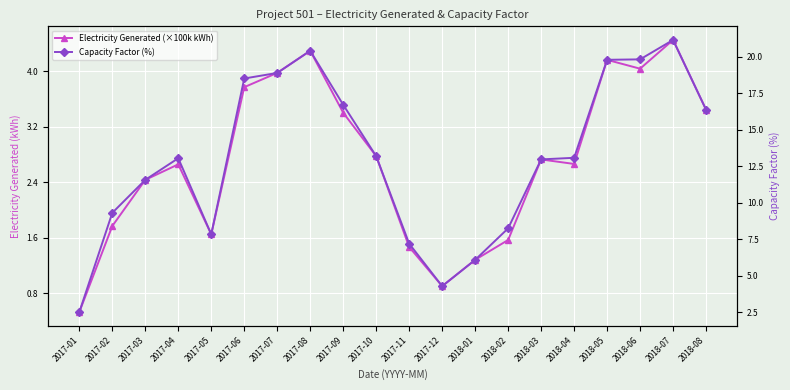

How many values in the Capacity Factor (%) series are below 13?

9